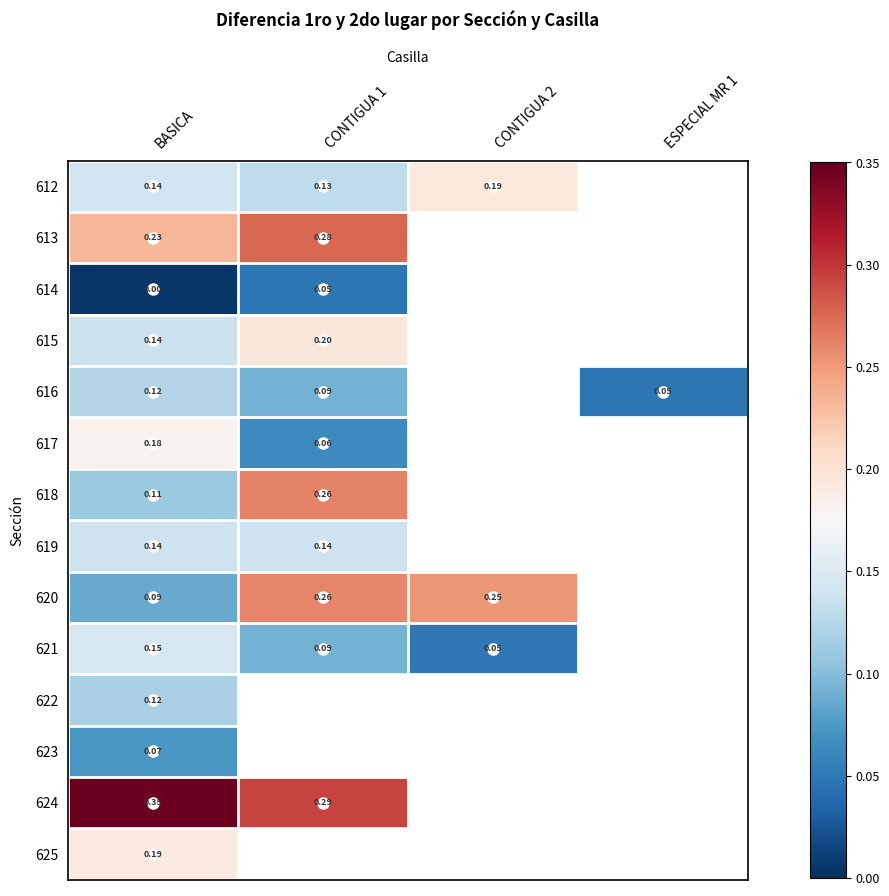

Count the number of data series in this chart.

14